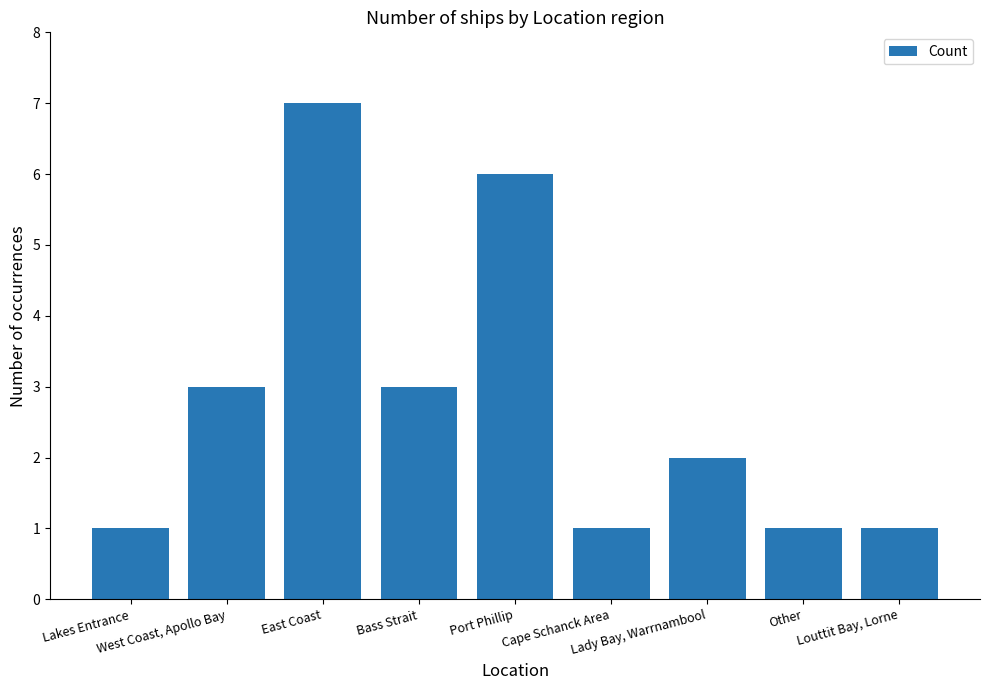

Which label corresponds to the largest value in the chart?

East Coast